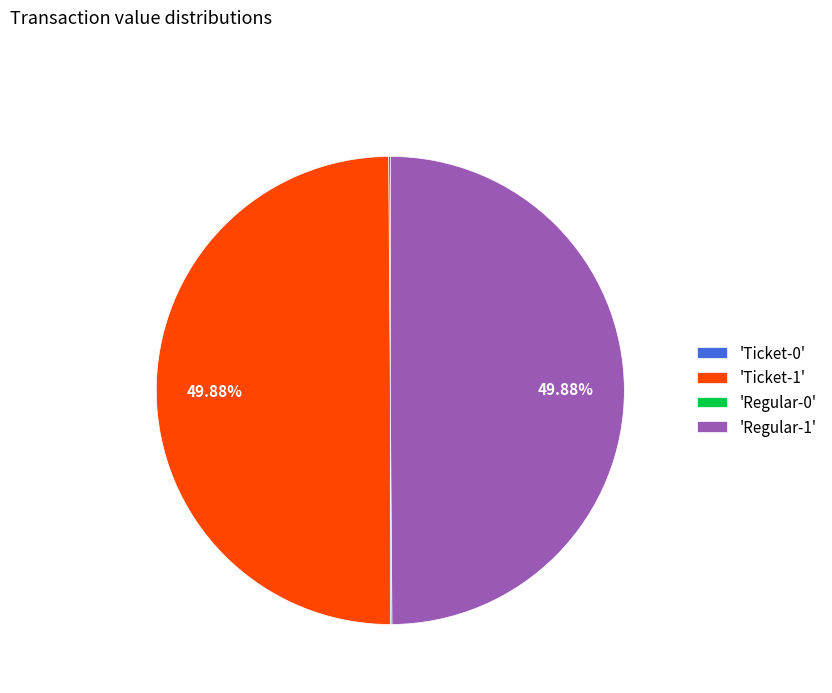

To the nearest percent, what is the average slice percentage?

25%